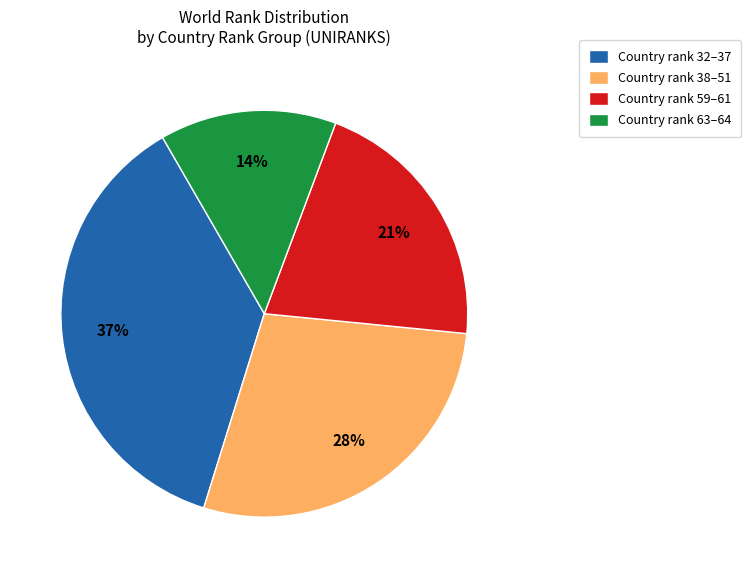

To the nearest percent, what percentage of the pie is Country rank 38–51?

28%